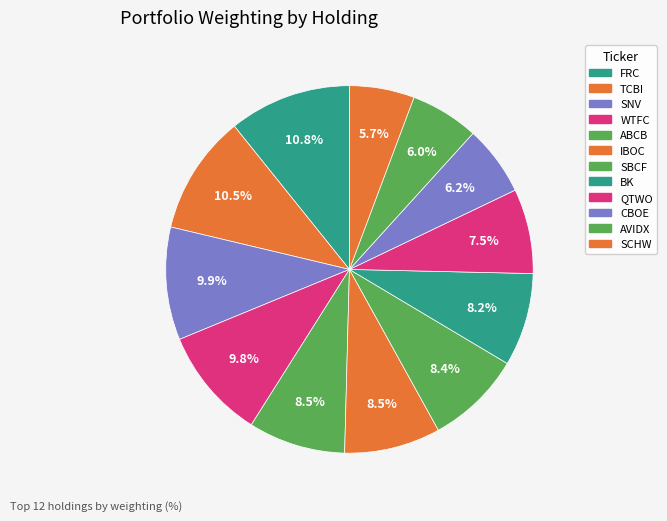

Is there a majority slice in this chart?

No